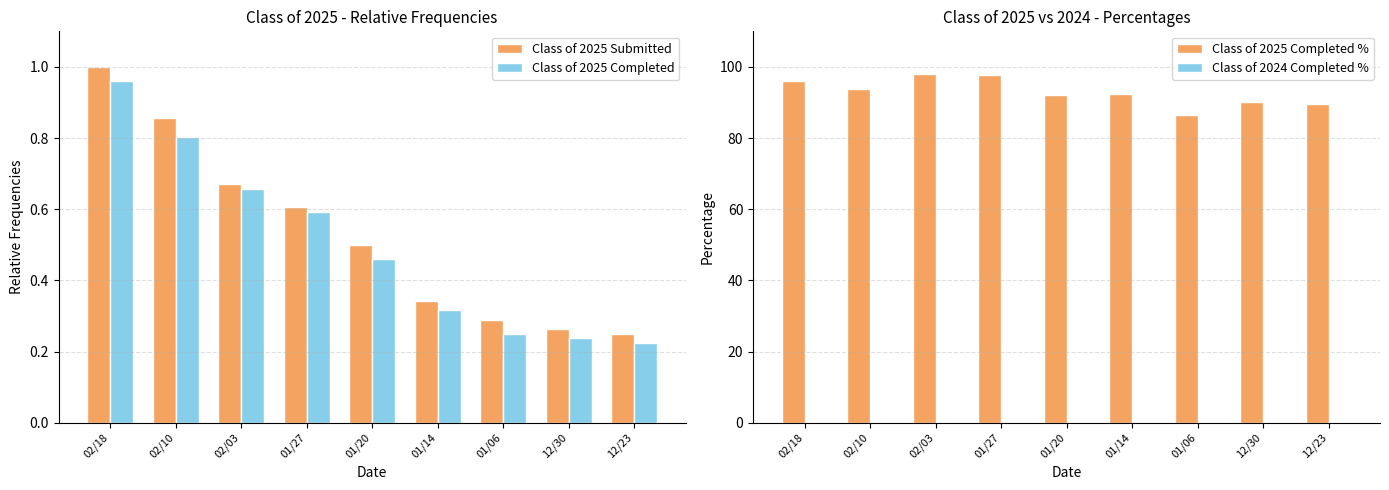

Is the value of Class of 2025 Submitted at 12/23 greater than the value of Class of 2025 Completed % at 01/14?

No